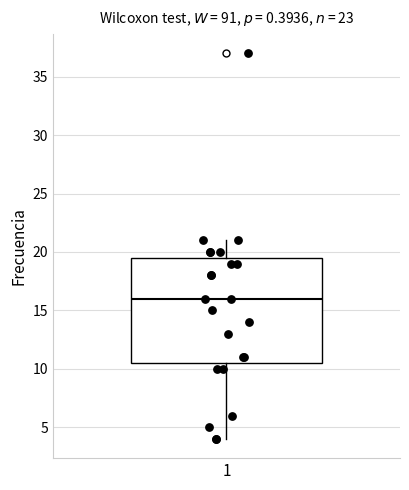

Read this box plot against the y-axis: the position of the median line, the range covered by the box, and the ends of both whiskers. The values are not printed on the chart, so give them approximately, as read against the axis.

median 16.0, box 10.5 to 19.5, whiskers 4.0 to 21.0